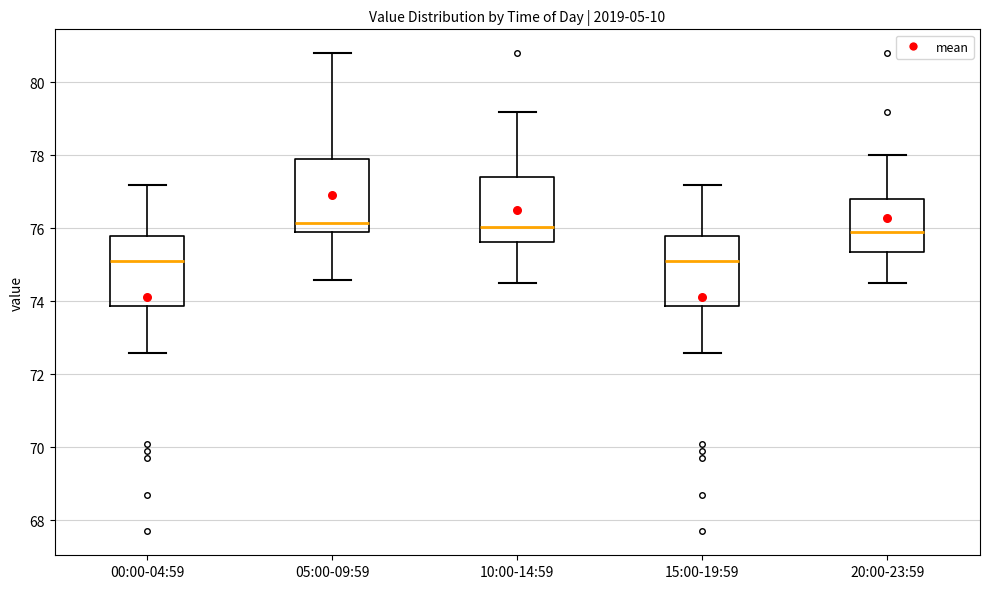

Where does the lower whisker of the box for 05:00-09:59 end on the y-axis? The values are not printed on the chart, so give them approximately, as read against the axis.

74.6